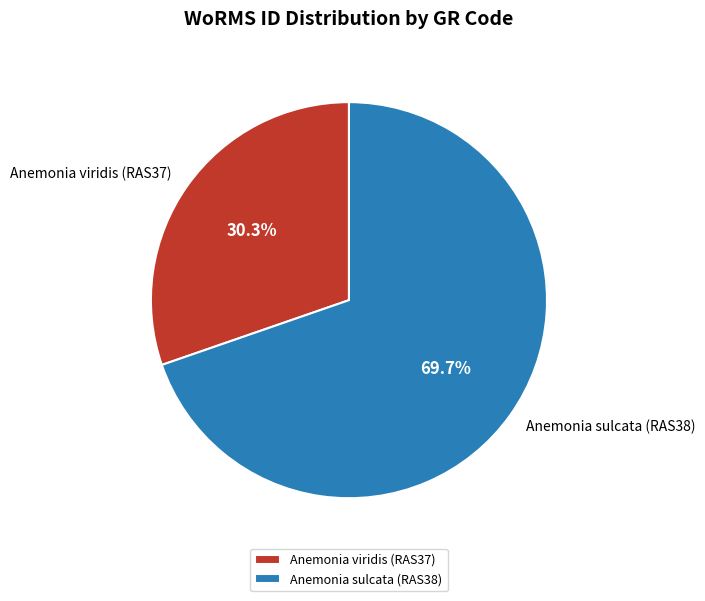

The Anemonia sulcata (RAS38) slice represents 77% of the pie. True or false?

False